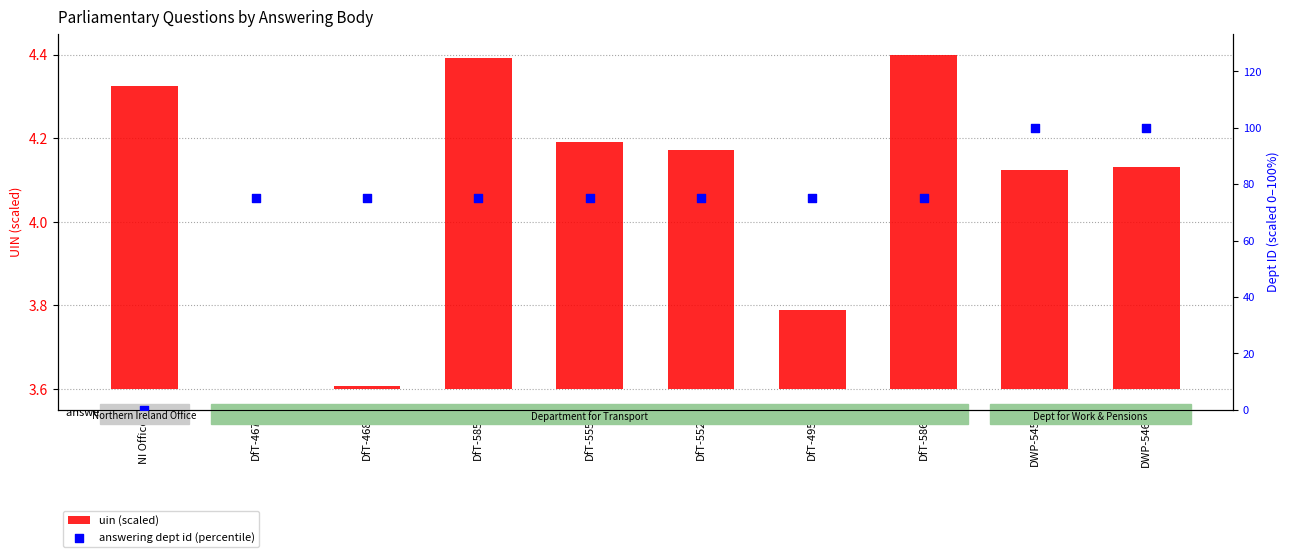

At how many categories does at least one series exceed 7?

9